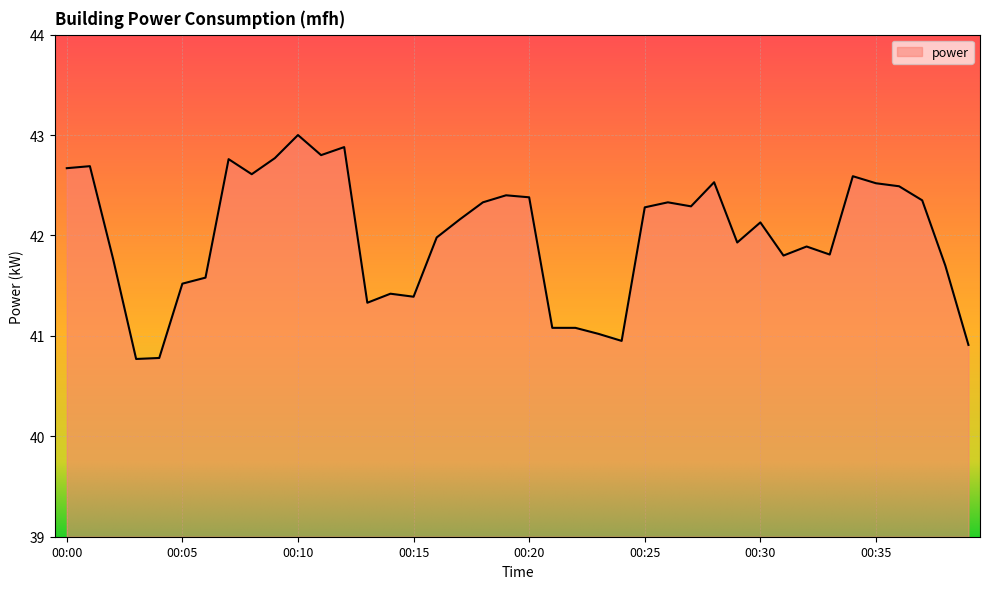

What is the difference between the maximum and minimum values?

2.2